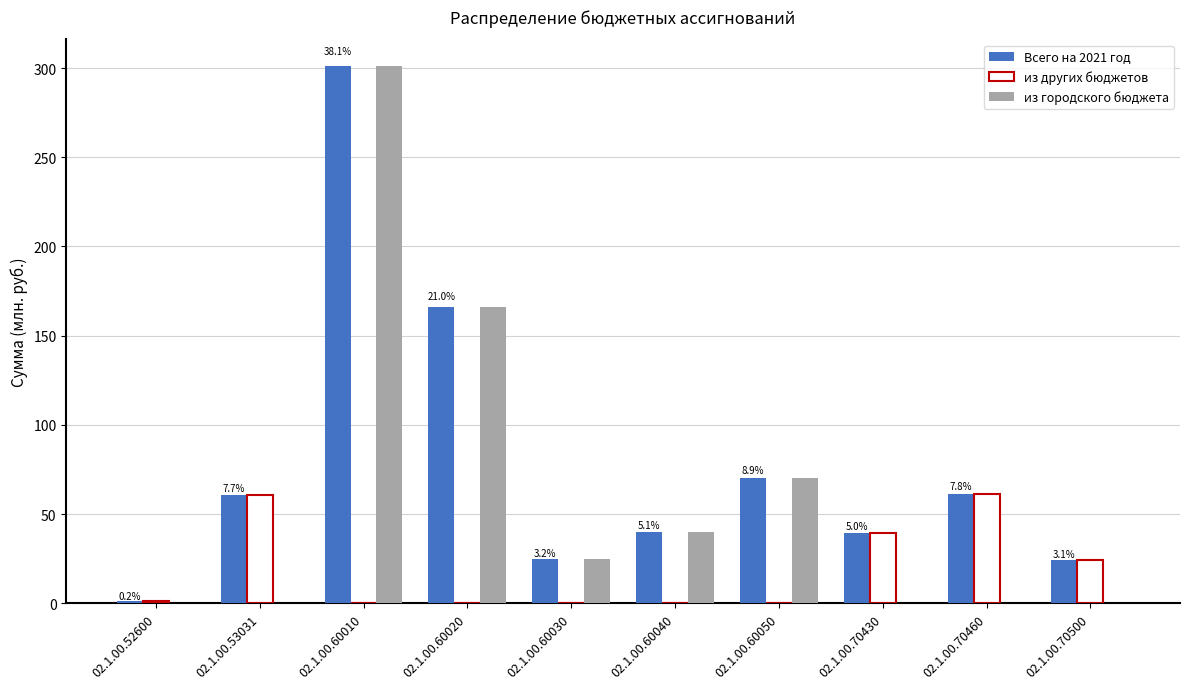

At which label is Всего на 2021 год closest to 151?

02.1.00.60020